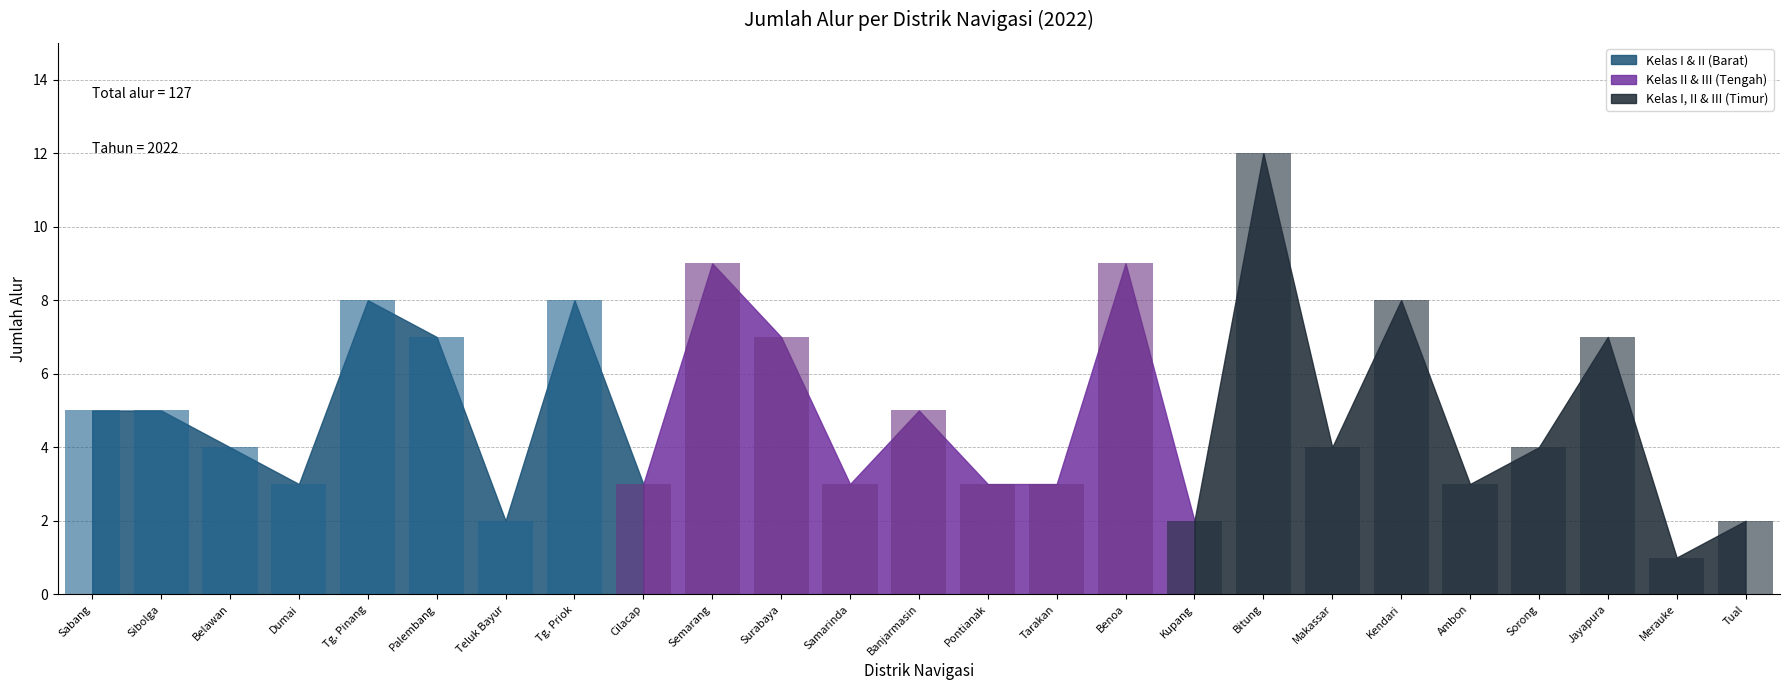

Where is the data nearest to the value 6?

Sabang